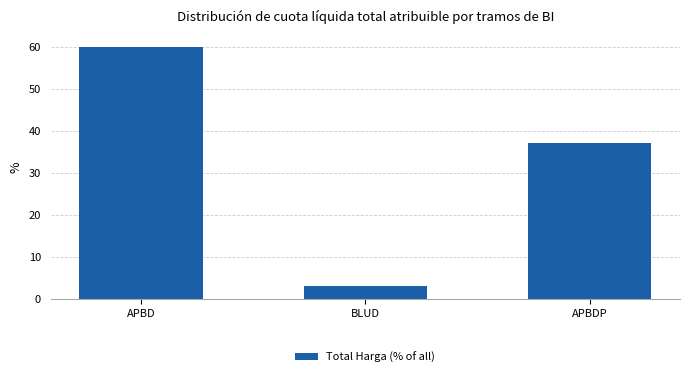

What is the value of the 2nd bar from the left?

3.0